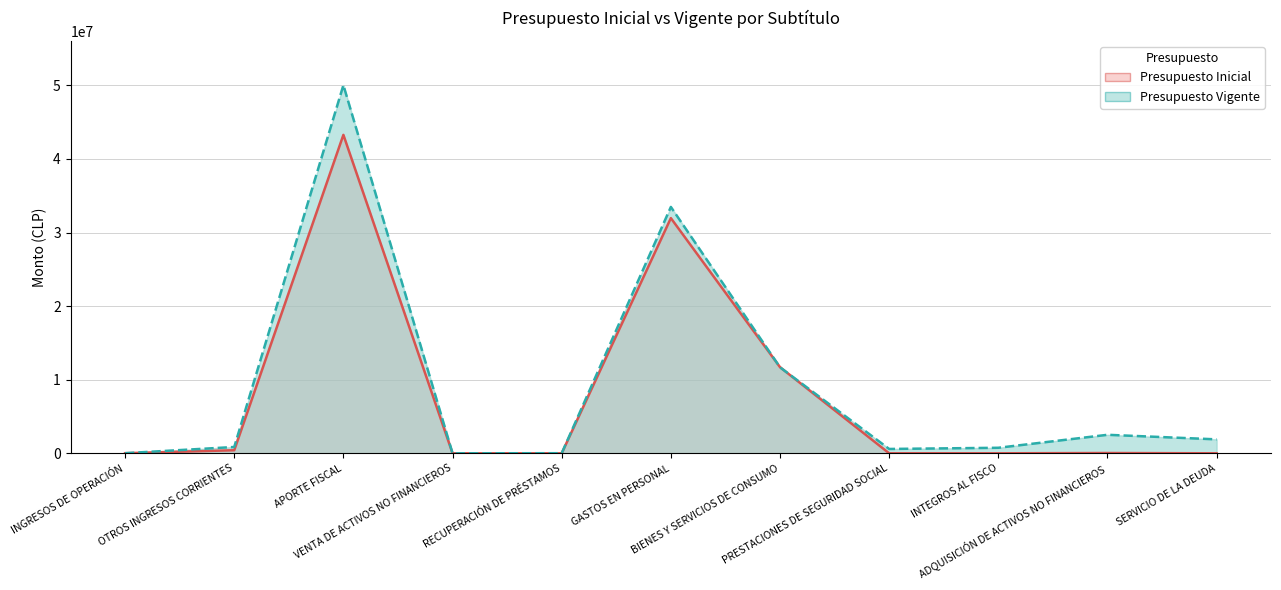

At which category is the sum across all series the highest?

APORTE FISCAL